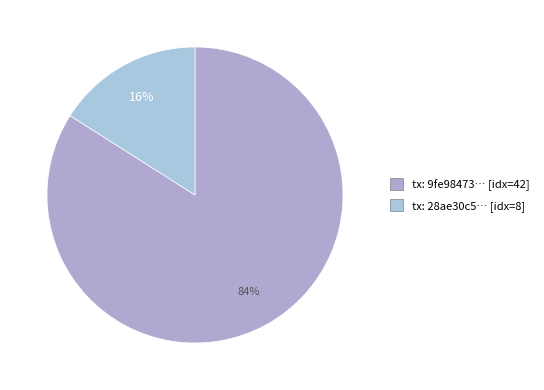

Rank the categories by value from lowest to highest.

tx: 28ae30c5… [idx=8], tx: 9fe98473… [idx=42]